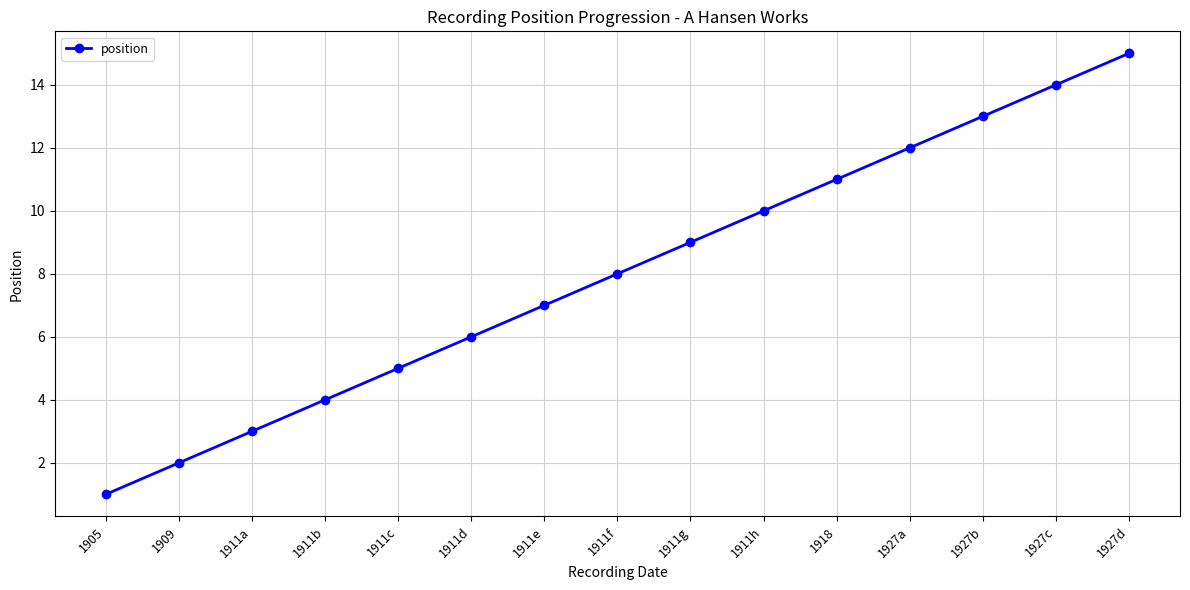

Reading right to left, what are all the values shown in this chart?

15	14	13	12	11	10	9	8	7	6	5	4	3	2	1